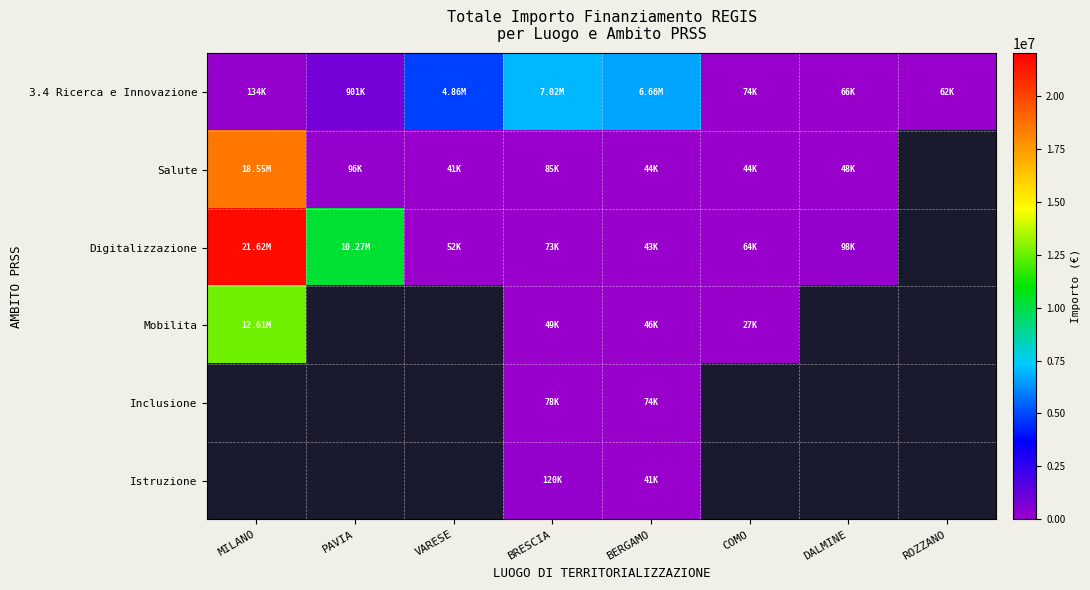

What is the difference between the highest and lowest values at BRESCIA?

6976140.7